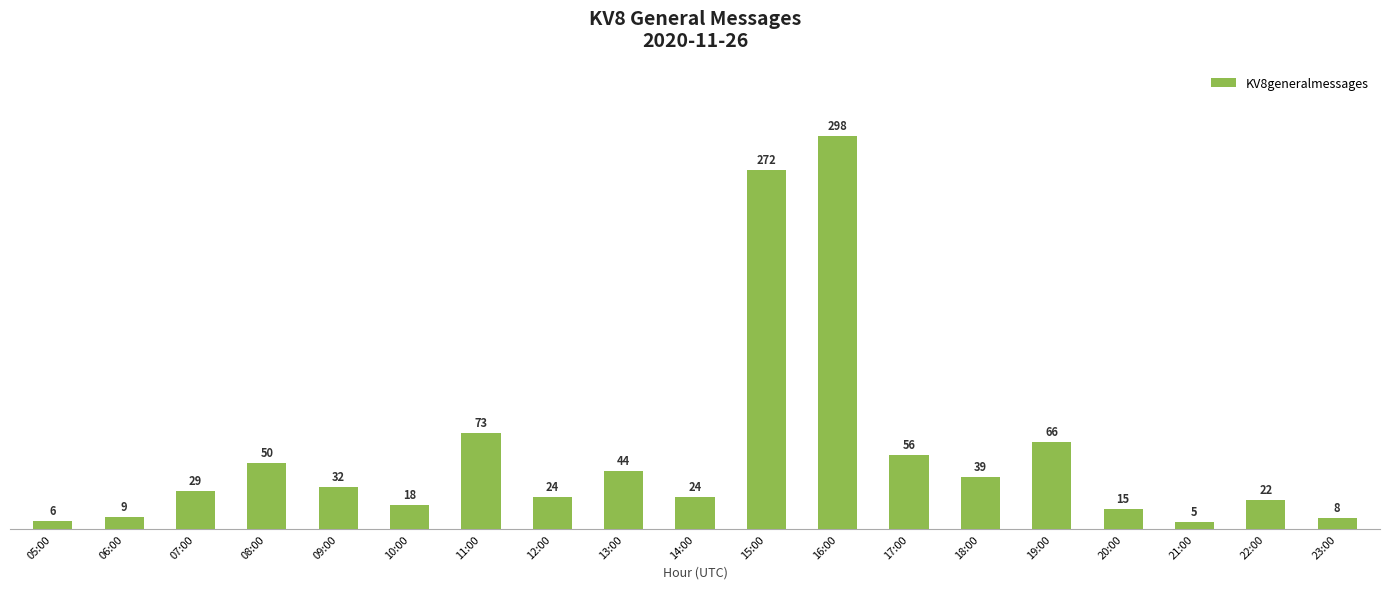

Reading right to left, transcribe all the data shown in this chart.

23:00=8	22:00=22	21:00=5	20:00=15	19:00=66	18:00=39	17:00=56	16:00=298	15:00=272	14:00=24	13:00=44	12:00=24	11:00=73	10:00=18	09:00=32	08:00=50	07:00=29	06:00=9	05:00=6